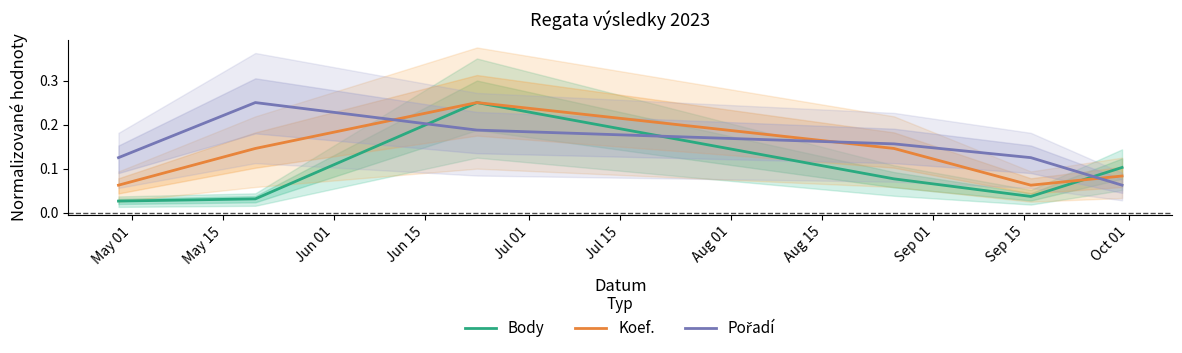

What is the total value across all series at Jun 15?

0.4